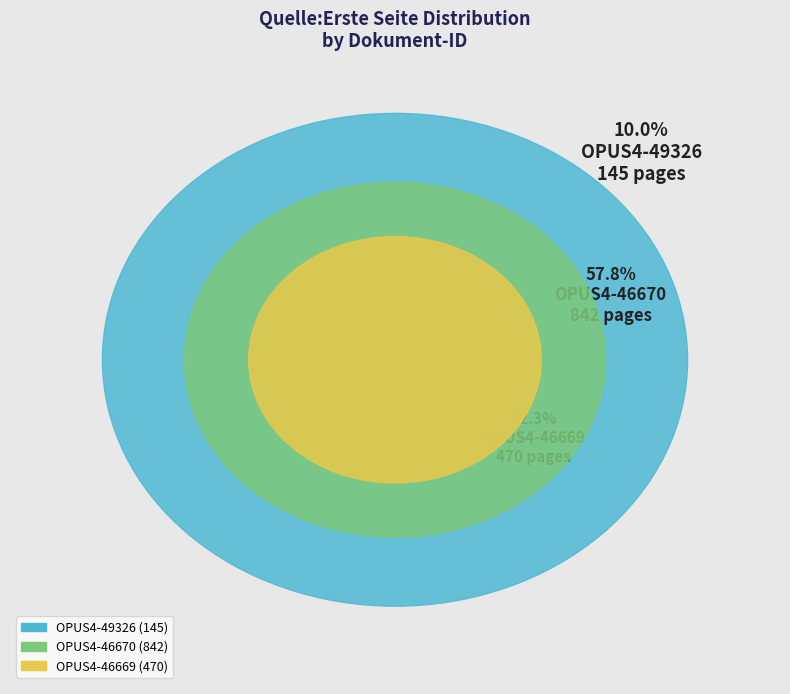

How many slices are in this pie chart?

3